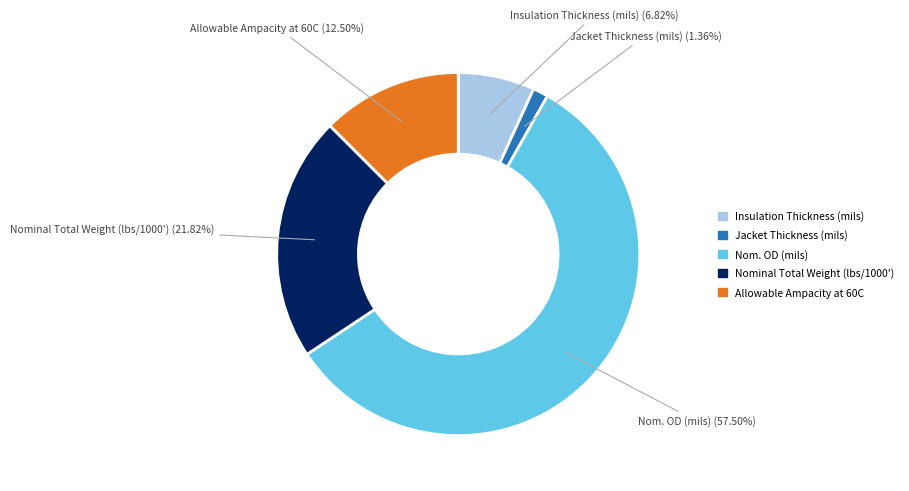

To the nearest percent, what is the combined percentage of Allowable Ampacity at 60C and Nom. OD (mils)?

70%